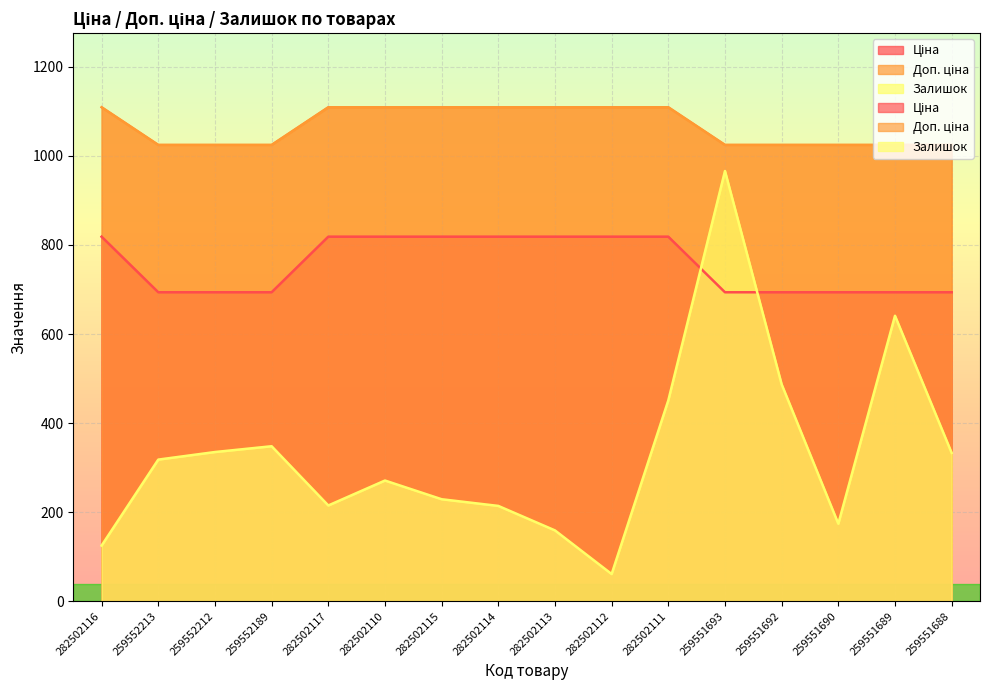

What is the label of the 4th point from the right?

259551692